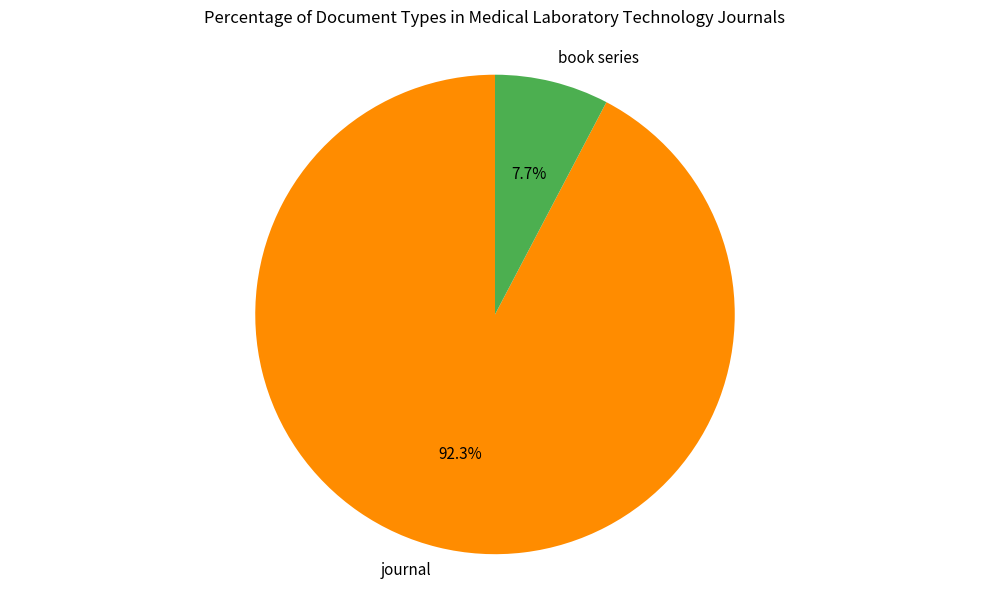

Which slice represents more than half of the pie?

journal